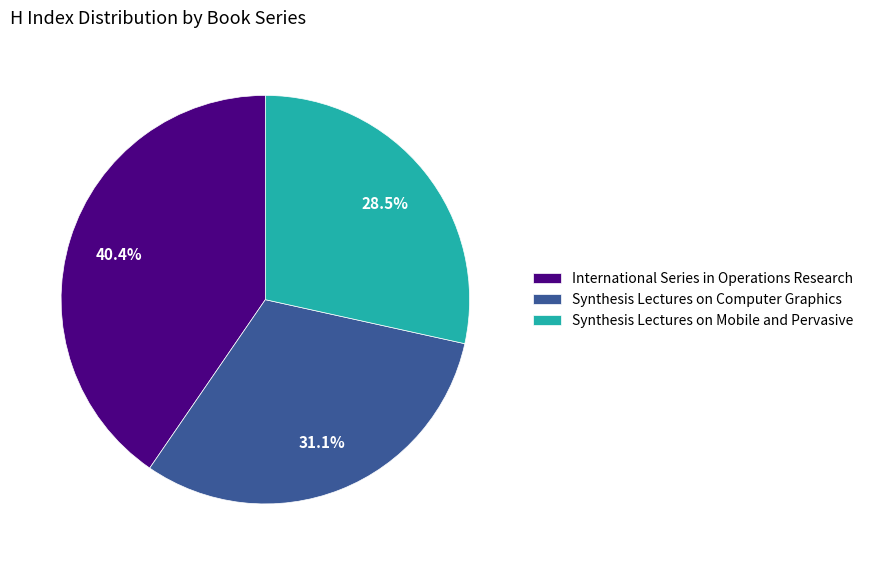

What is the ratio of the value at Synthesis Lectures on Computer Graphics to the value at International Series in Operations Research?

0.8